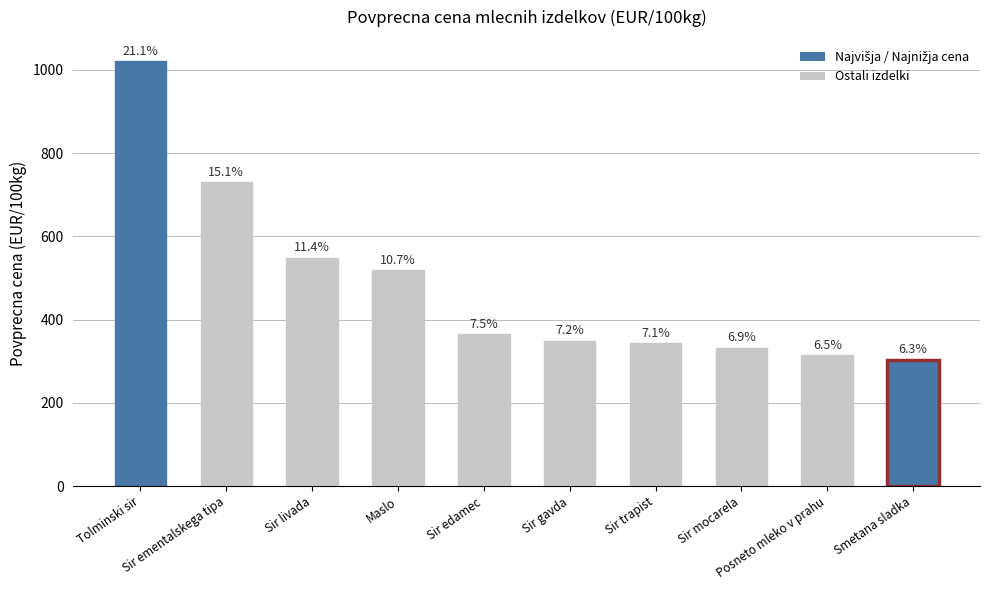

Are the bars horizontal?

No